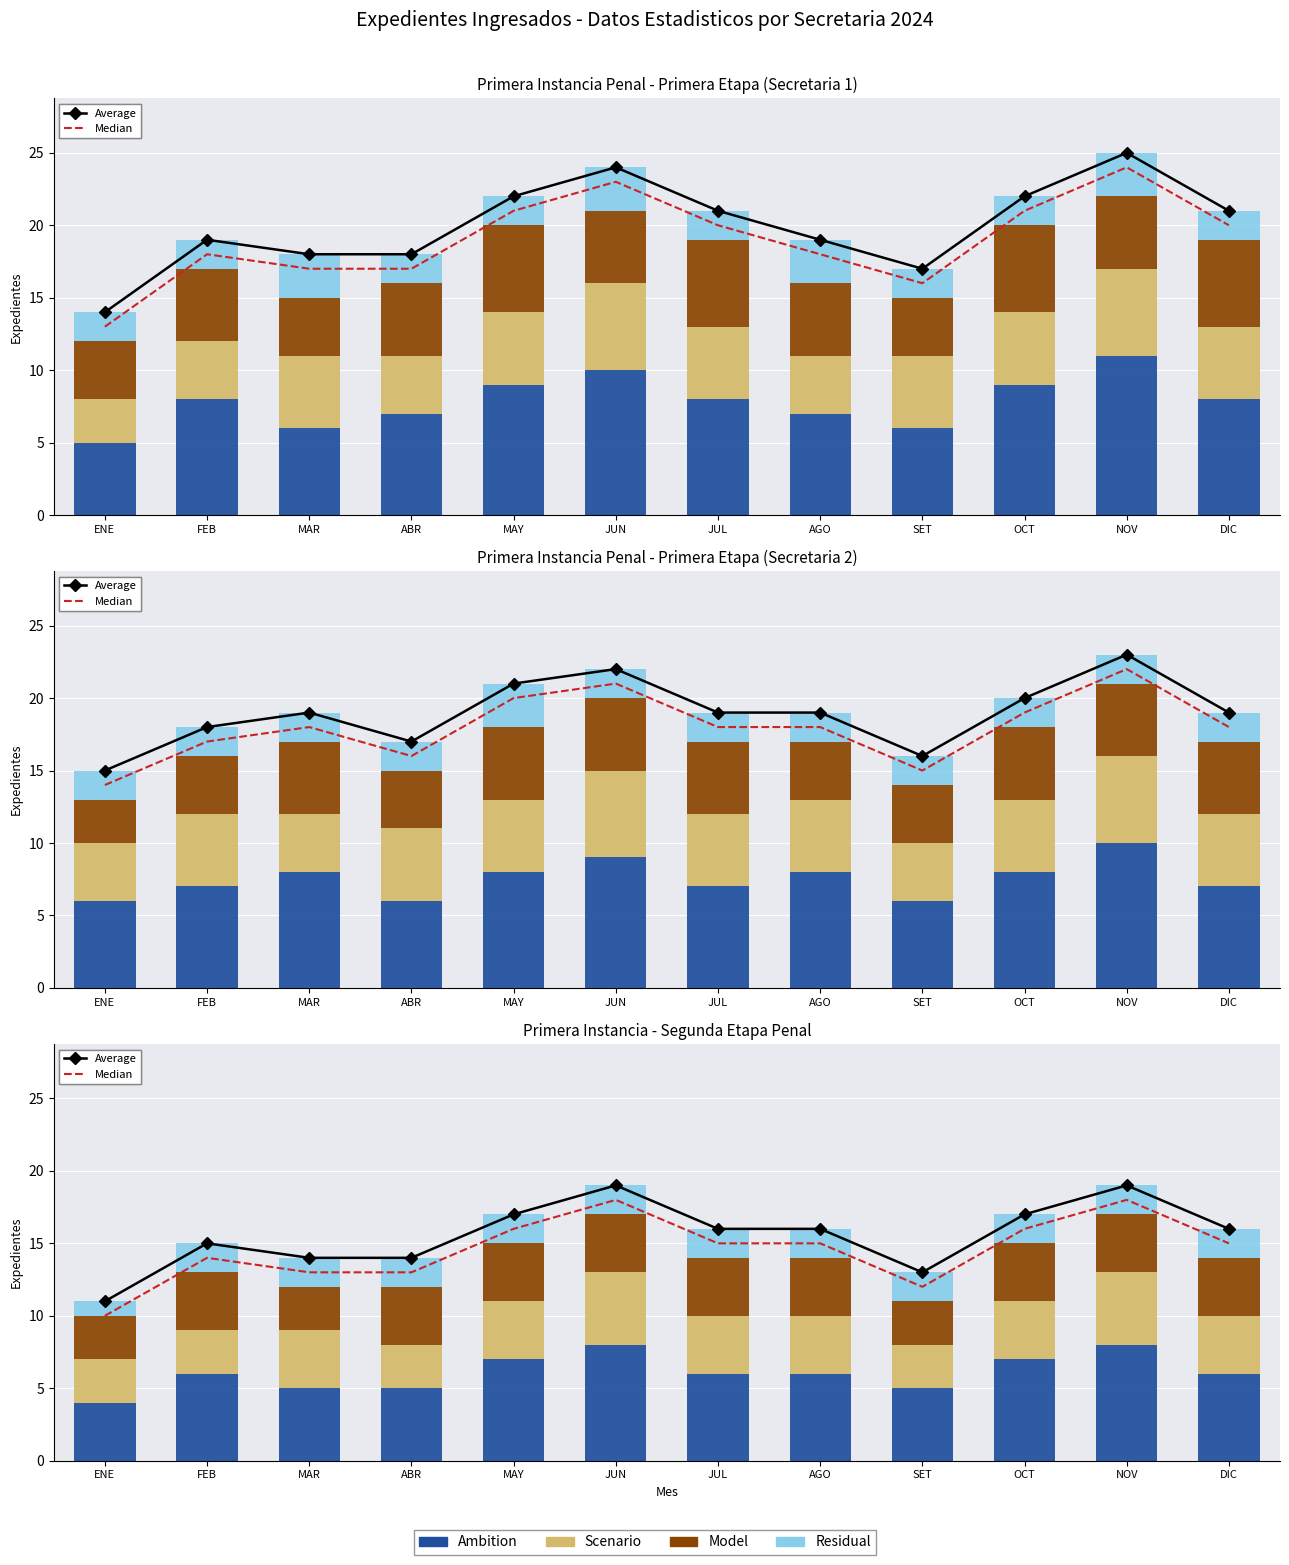

Rank the series at SET from highest to lowest value.

Average, Median, Ambition, Scenario, Model, Residual